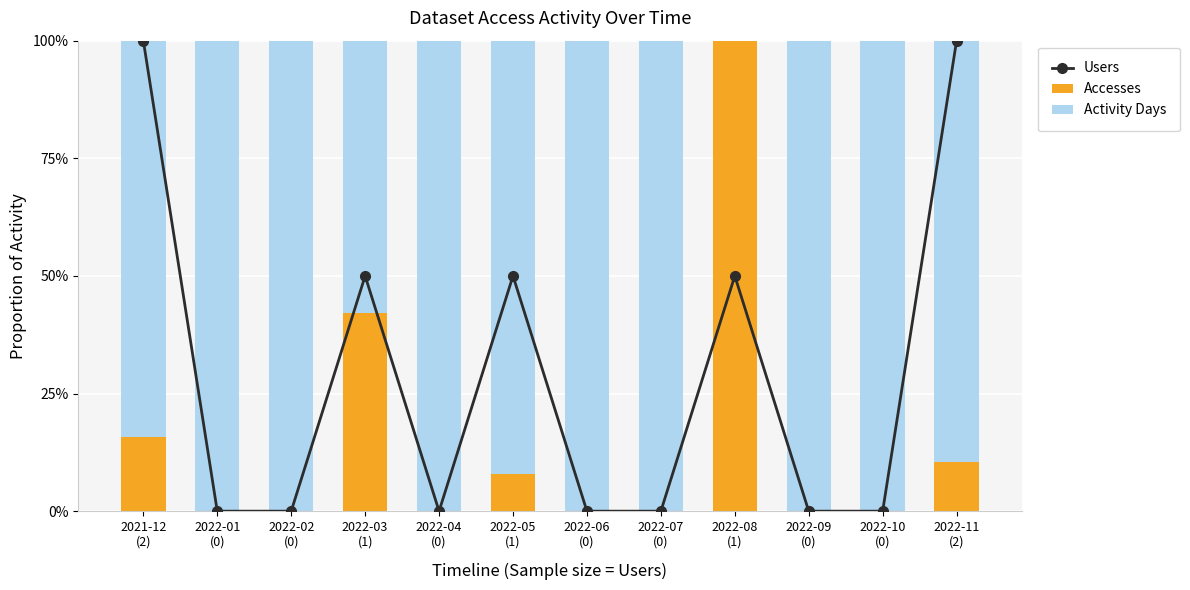

What is the label of the 12th bar from the left?

2022-11
(2)